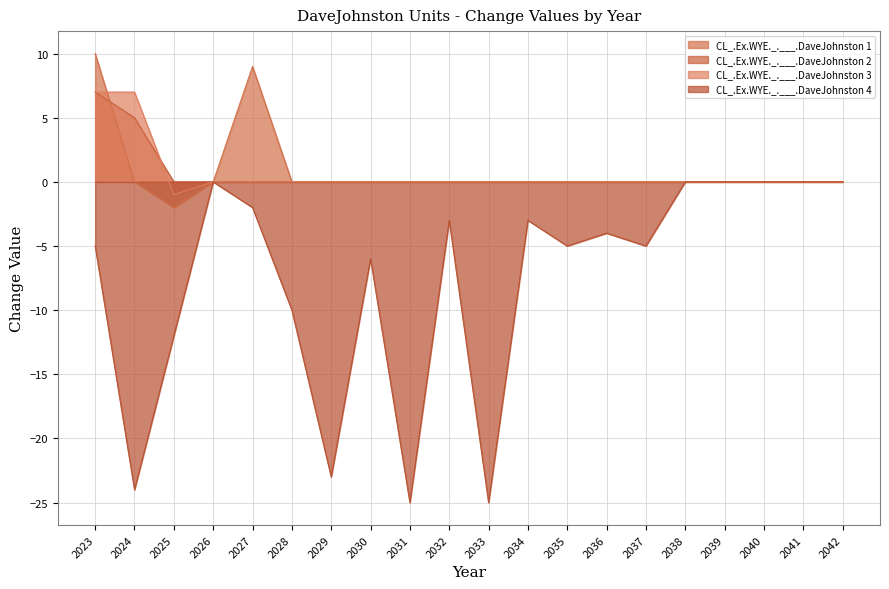

Between 2036 and 2039, which series saw the biggest shift?

CL_.Ex.WYE._.___.DaveJohnston 4